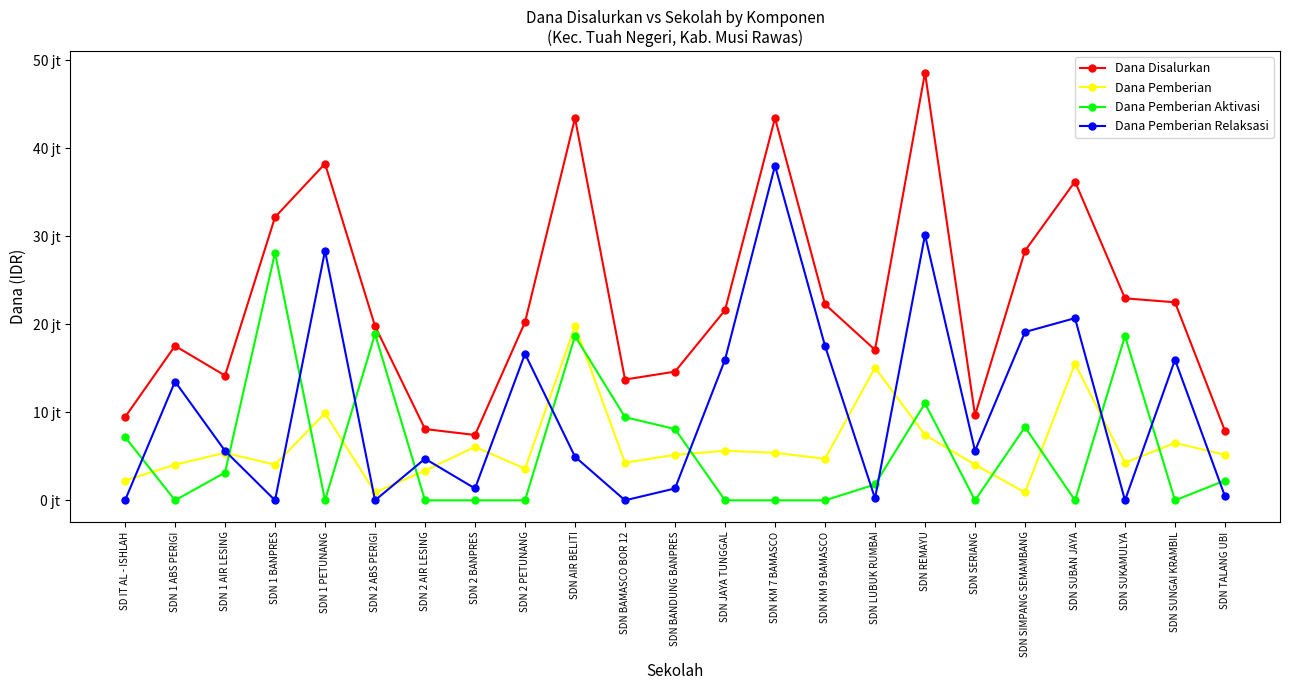

Rank the categories by Dana Pemberian value from lowest to highest.

SDN 2 ABS PERIGI, SDN SIMPANG SEMAMBANG, SD IT AL - ISHLAH, SDN 2 AIR LESING, SDN 2 PETUNANG, SDN 1 ABS PERIGI, SDN 1 BANPRES, SDN SERIANG, SDN BAMASCO BOR 12, SDN SUKAMULYA, SDN KM 9 BAMASCO, SDN BANDUNG BANPRES, SDN TALANG UBI, SDN 1 AIR LESING, SDN KM 7 BAMASCO, SDN JAYA TUNGGAL, SDN 2 BANPRES, SDN SUNGAI KRAMBIL, SDN REMAYU, SDN 1 PETUNANG, SDN LUBUK RUMBAI, SDN SUBAN JAYA, SDN AIR BELITI